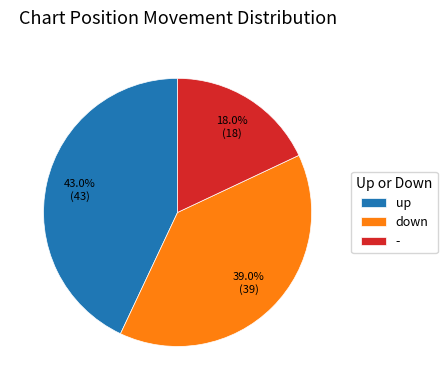

Approximately how many times larger is the value at up compared to -?

2.4